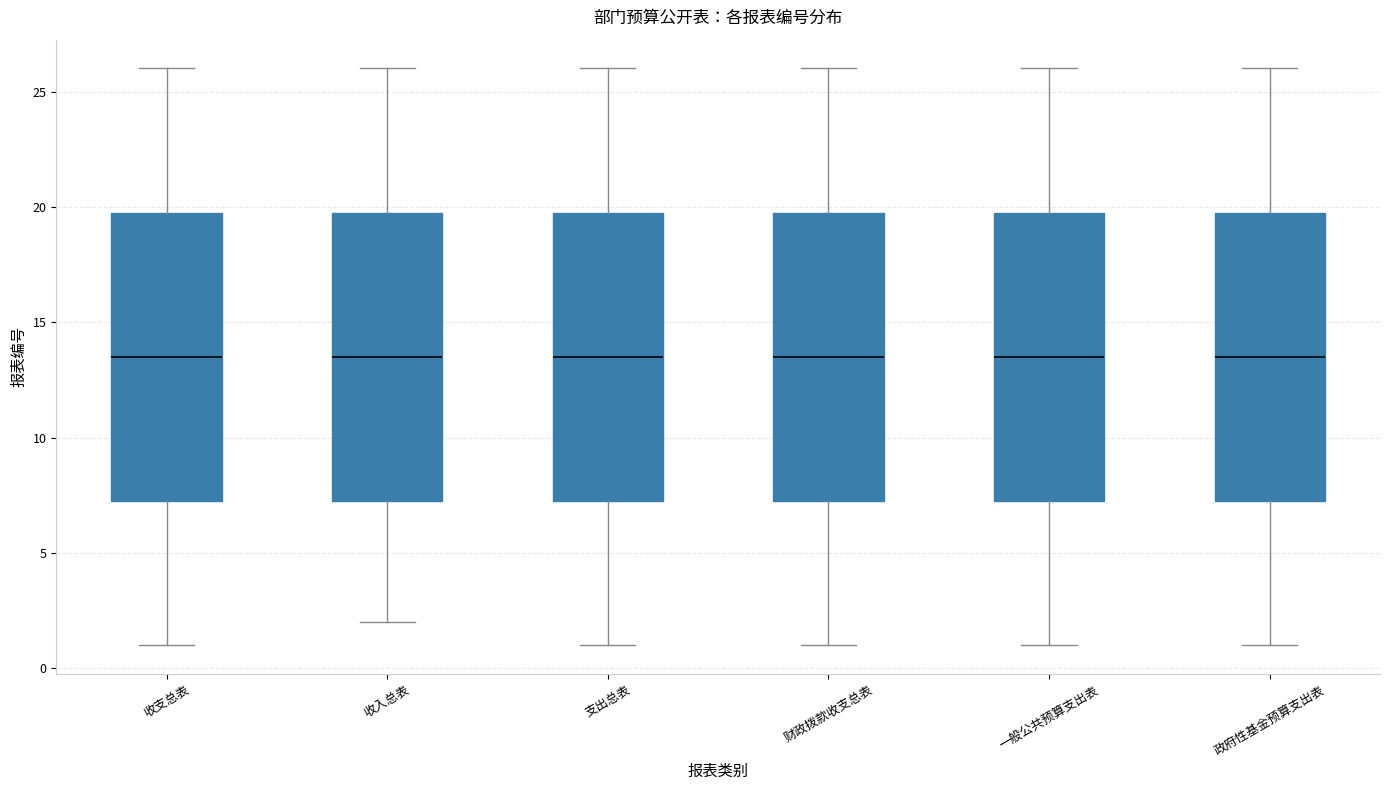

Where does the upper whisker of the box for 收入总表 end on the y-axis? The values are not printed on the chart, so give them approximately, as read against the axis.

26.0